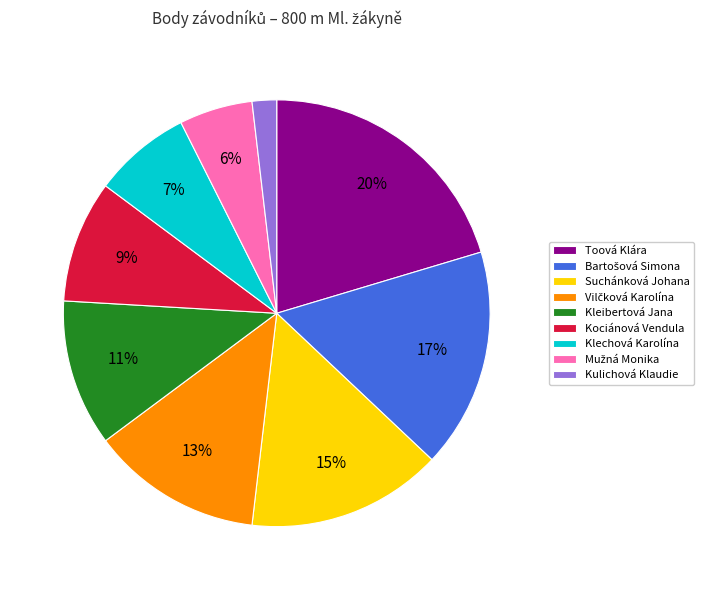

Do Klechová Karolína and Kleibertová Jana together represent more than half of the pie?

No